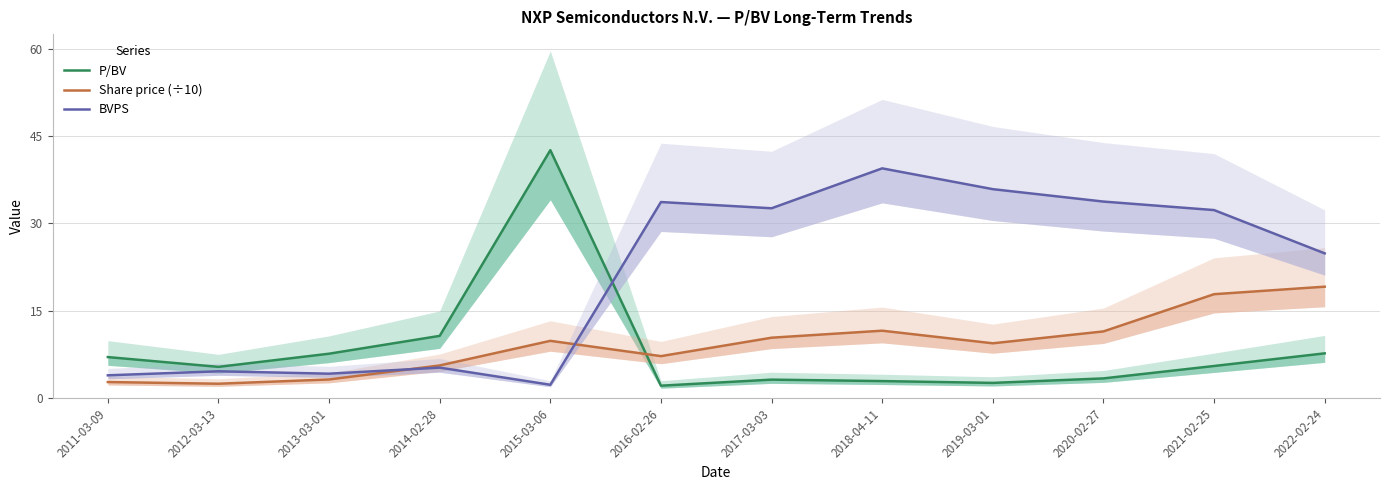

Reading left to right, extract all data points from this chart.

P/BV: 2011-03-09=7.1	2012-03-13=5.4	2013-03-01=7.6	2014-02-28=10.7	2015-03-06=42.6	2016-02-26=2.1	2017-03-03=3.2	2018-04-11=2.9	2019-03-01=2.6	2020-02-27=3.4	2021-02-25=5.5	2022-02-24=7.7
Share price (÷10): 2011-03-09=2.8	2012-03-13=2.5	2013-03-01=3.2	2014-02-28=5.6	2015-03-06=9.8	2016-02-26=7.2	2017-03-03=10.4	2018-04-11=11.6	2019-03-01=9.4	2020-02-27=11.5	2021-02-25=17.9	2022-02-24=19.1
BVPS: 2011-03-09=3.9	2012-03-13=4.6	2013-03-01=4.2	2014-02-28=5.2	2015-03-06=2.3	2016-02-26=33.7	2017-03-03=32.6	2018-04-11=39.5	2019-03-01=35.9	2020-02-27=33.8	2021-02-25=32.3	2022-02-24=24.9